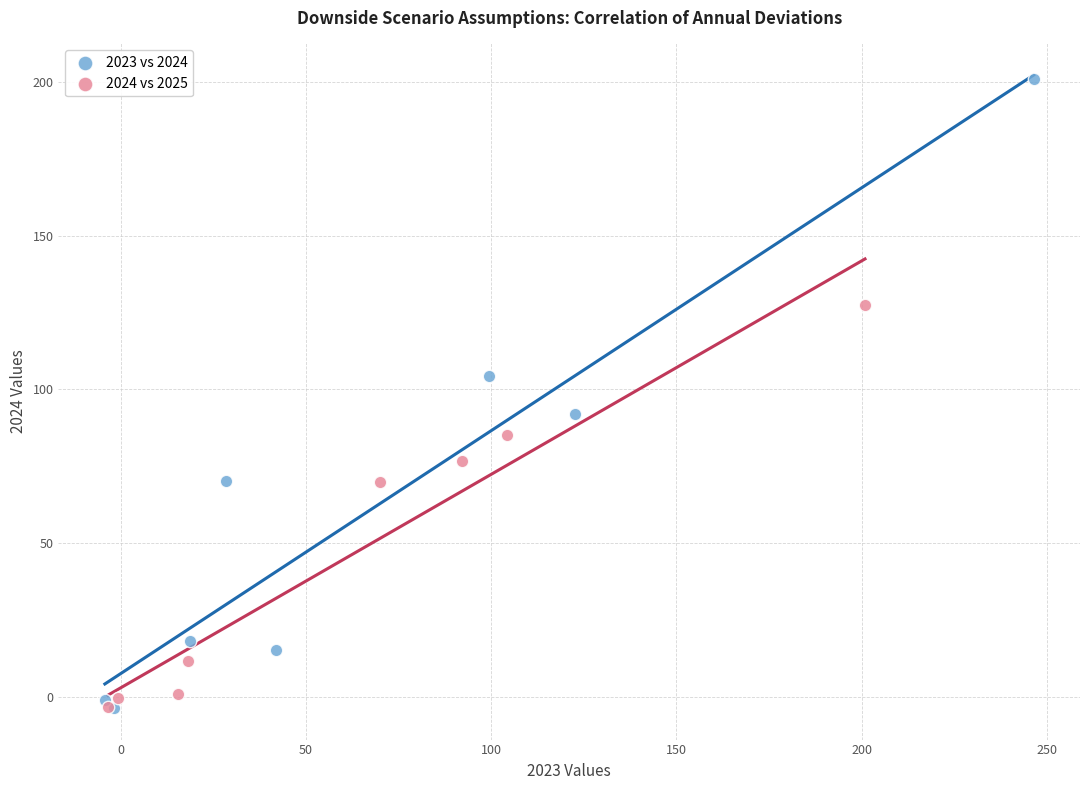

Which series has the largest Y range (max minus min)?

2023 vs 2024